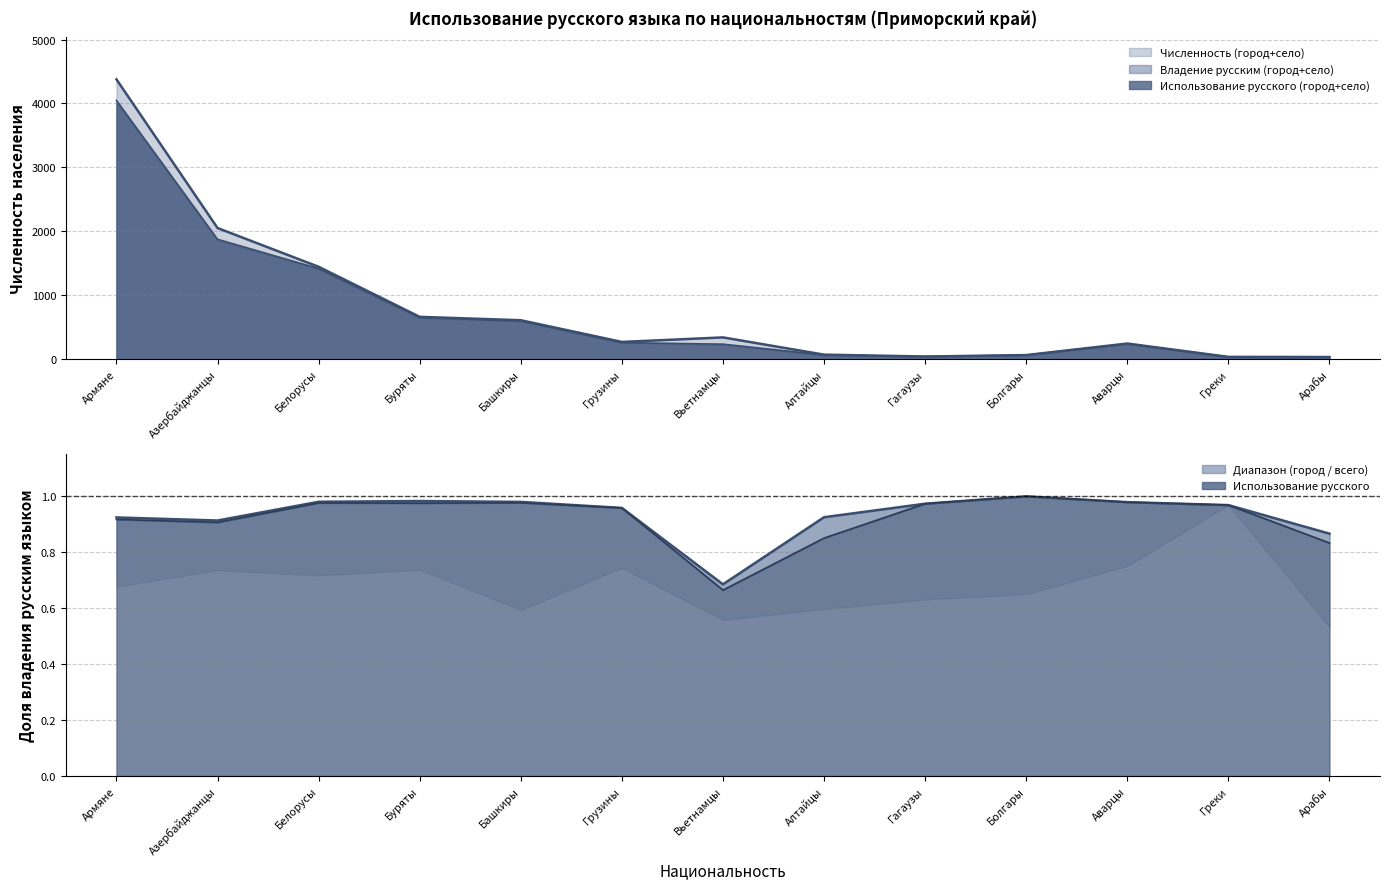

What is the maximum value shown in the chart?

4378